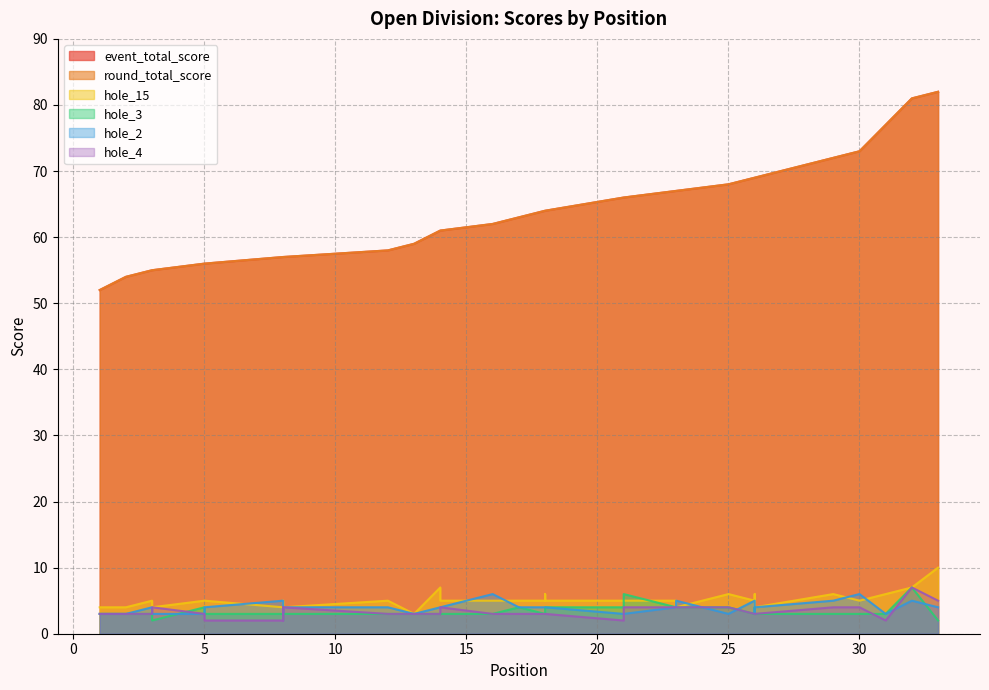

How many lines are shown in the chart?

6